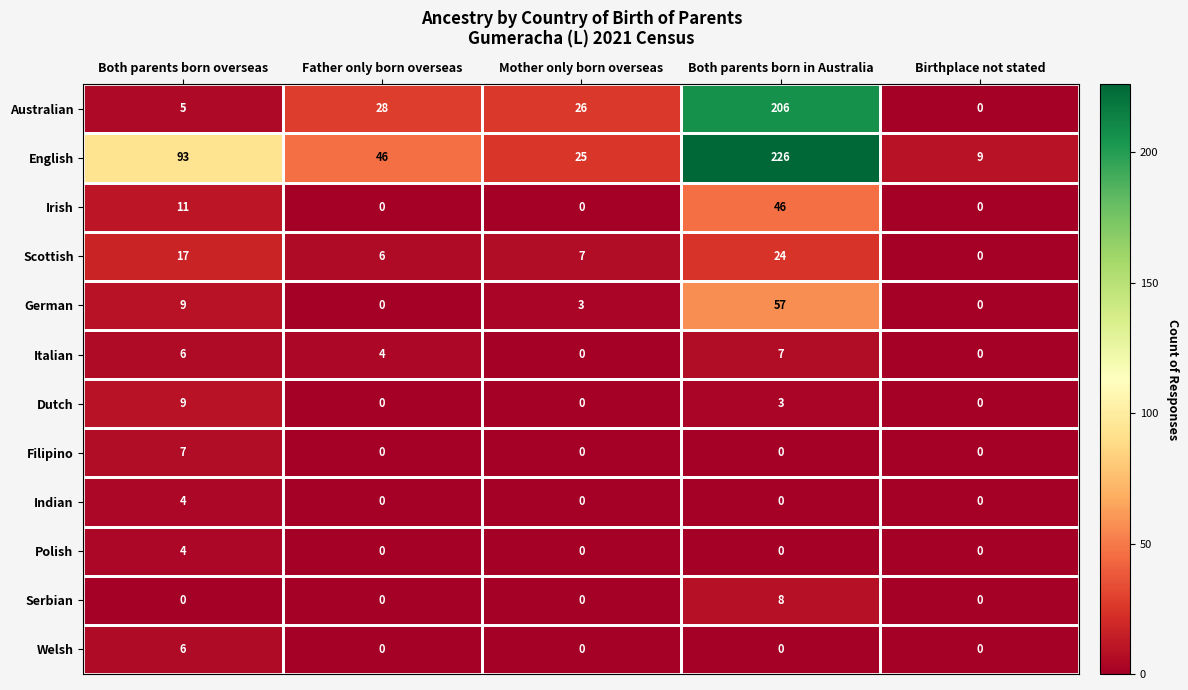

The value of Indian at Father only born overseas is 0. True or false?

True